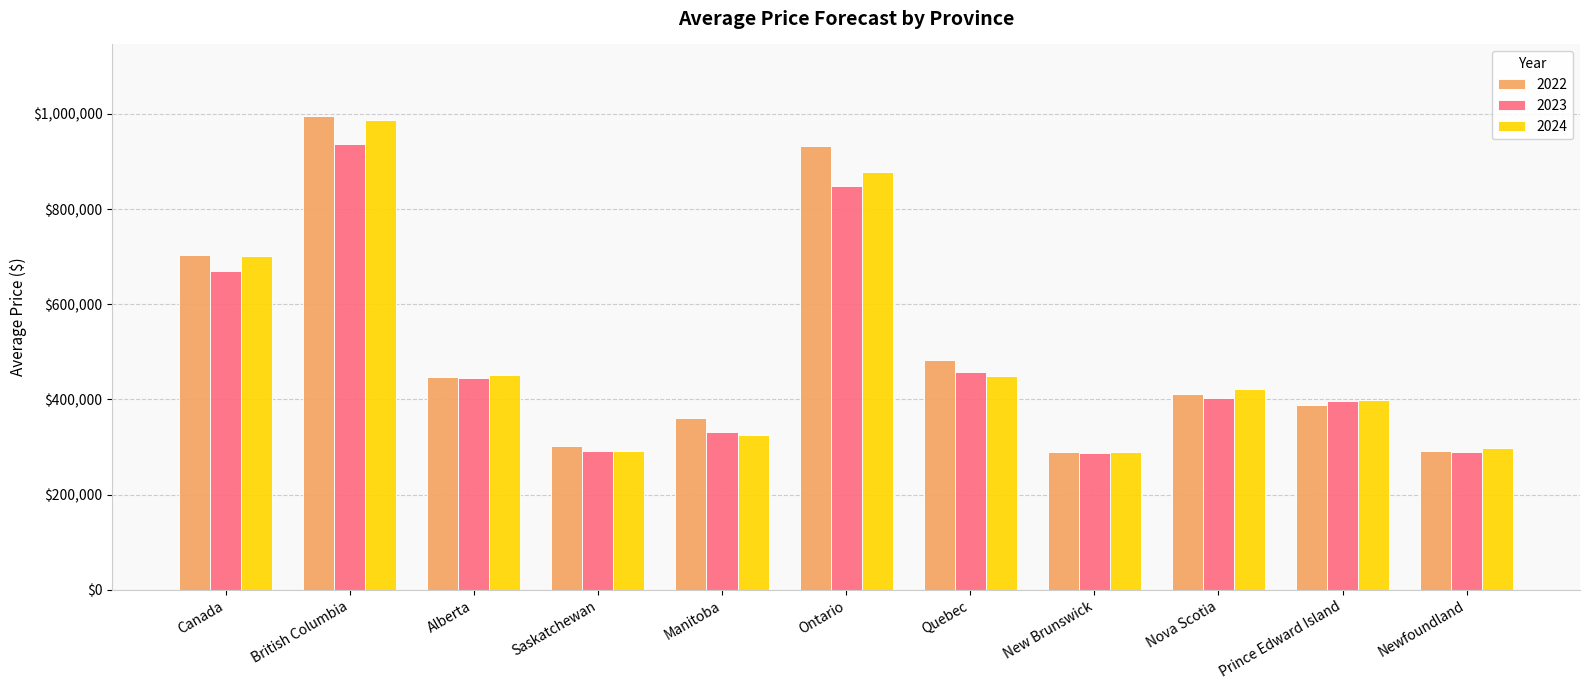

What is the label of the 10th bar from the right?

British Columbia